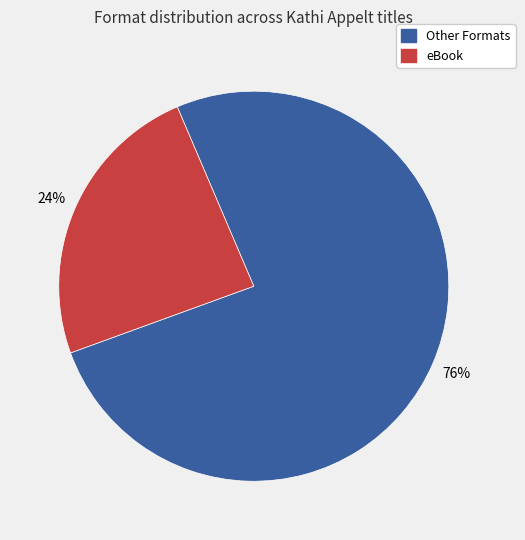

To the nearest percent, what is the difference between the largest and smallest slice percentages?

52%